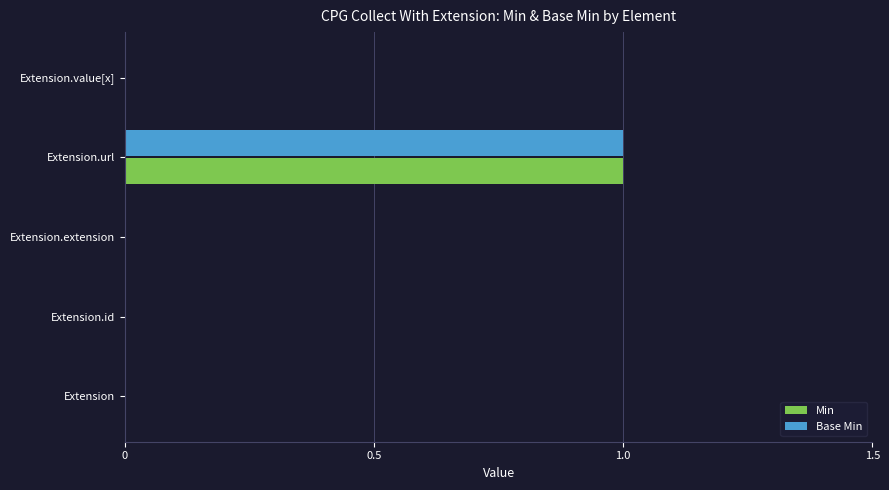

At which category does the chart reach its peak across all series?

Extension.url